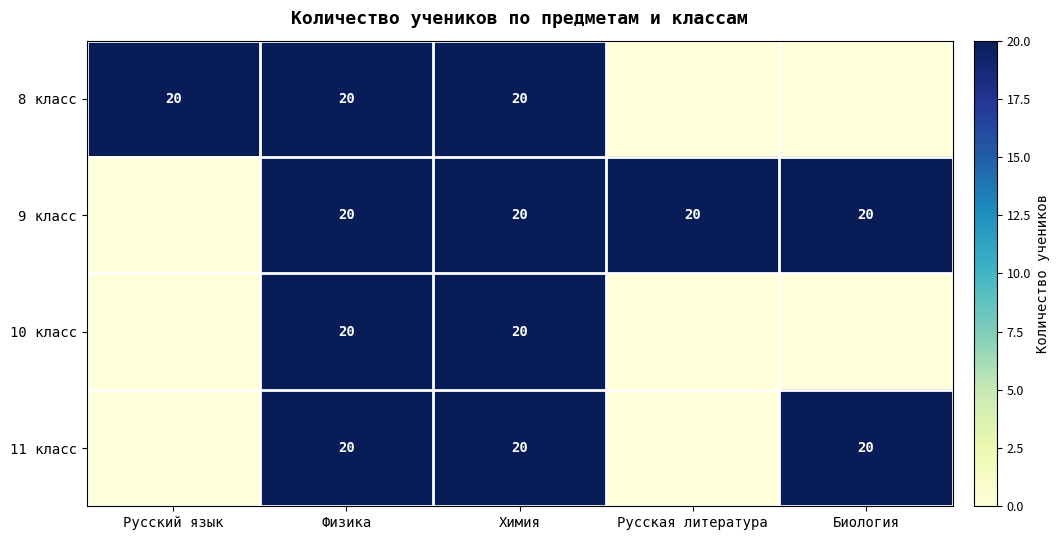

The value of 9 класс at Физика is 28. True or false?

False